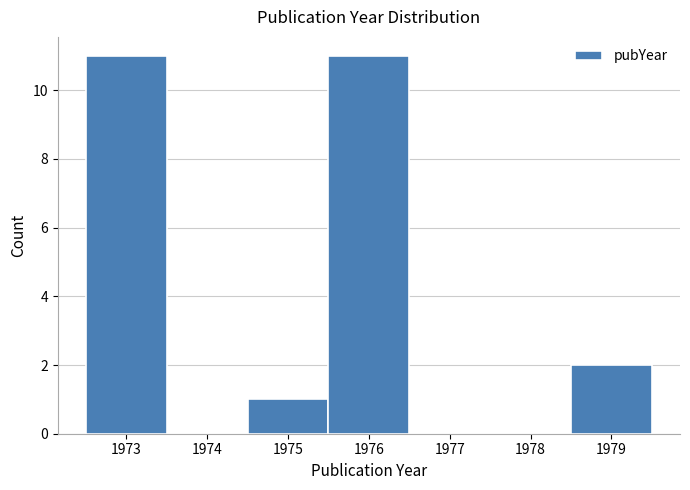

How tall is the bar that spans 1975.5 to 1976.5 on the x-axis? The values are not printed on the chart, so give them approximately, as read against the axis.

11